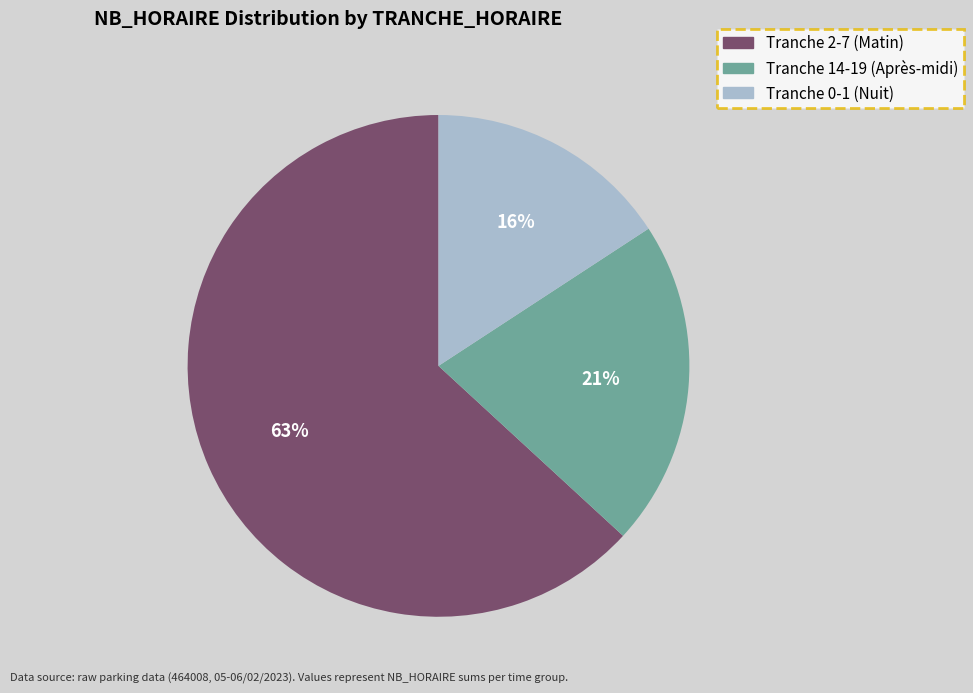

Does any single category account for the majority?

Yes